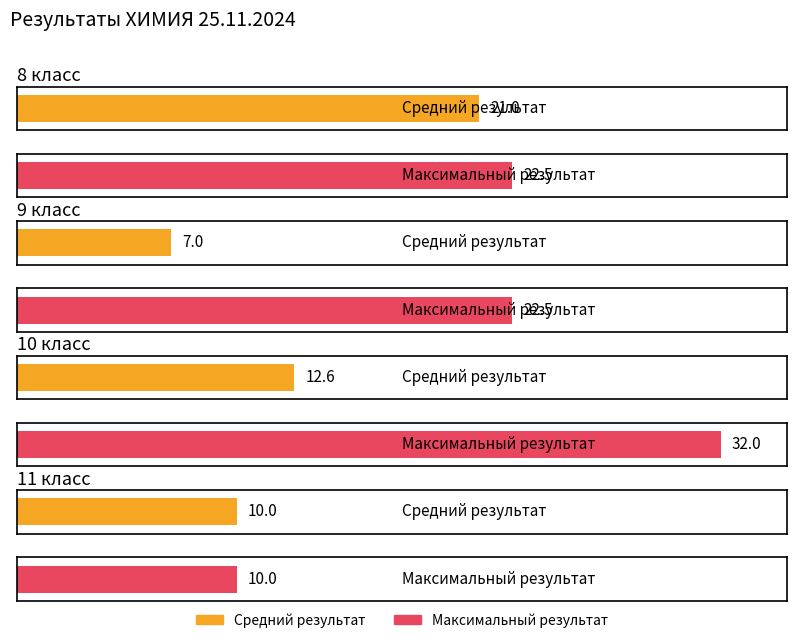

Reading right to left, transcribe all the data shown in this chart.

Средний результат: 11 класс=10.0	10 класс=12.6	9 класс=7.0	8 класс=21.0
Максимальный результат: 11 класс=10.0	10 класс=32.0	9 класс=22.5	8 класс=22.5